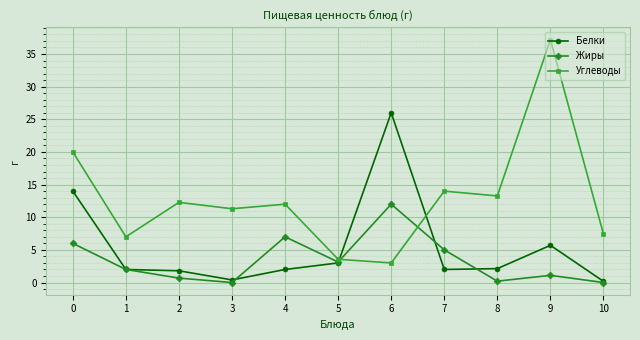

Which category has the highest value across all series?

9